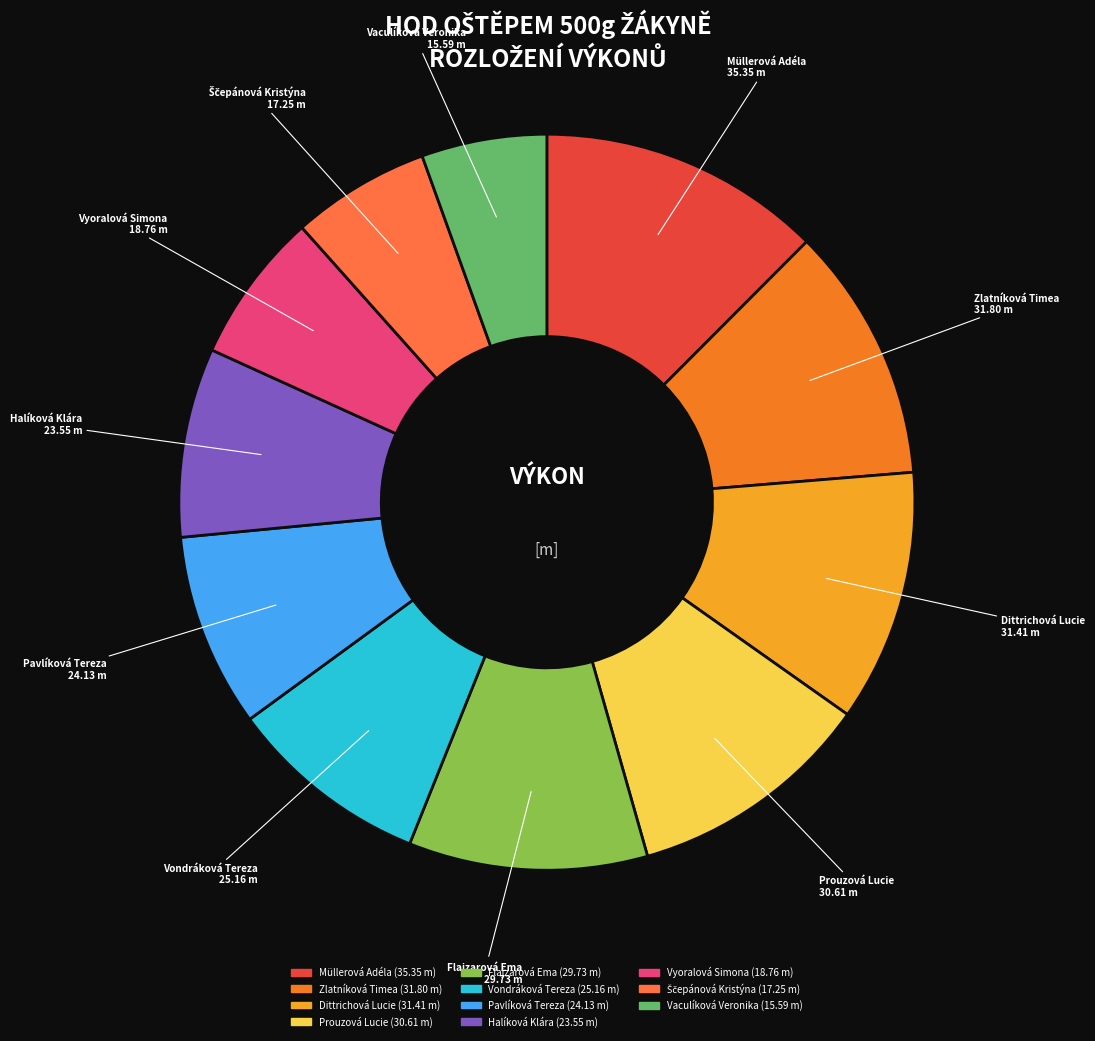

Is there a majority slice in this chart?

No